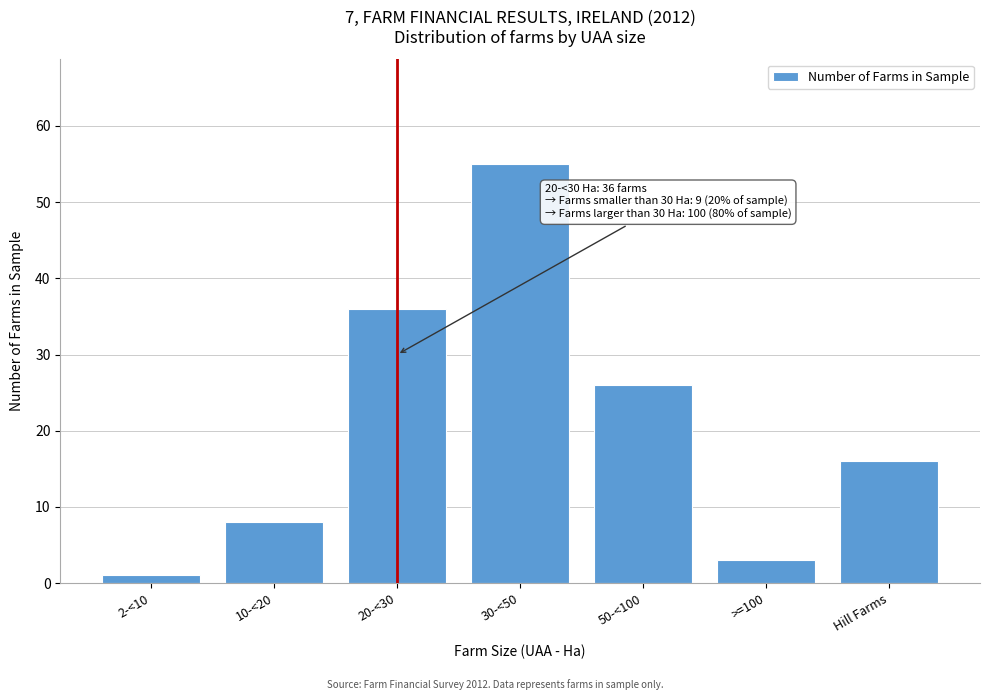

Reading left to right, transcribe all the data shown in this chart.

2-<10=1	10-<20=8	20-<30=36	30-<50=55	50-<100=26	>=100=3	Hill Farms=16